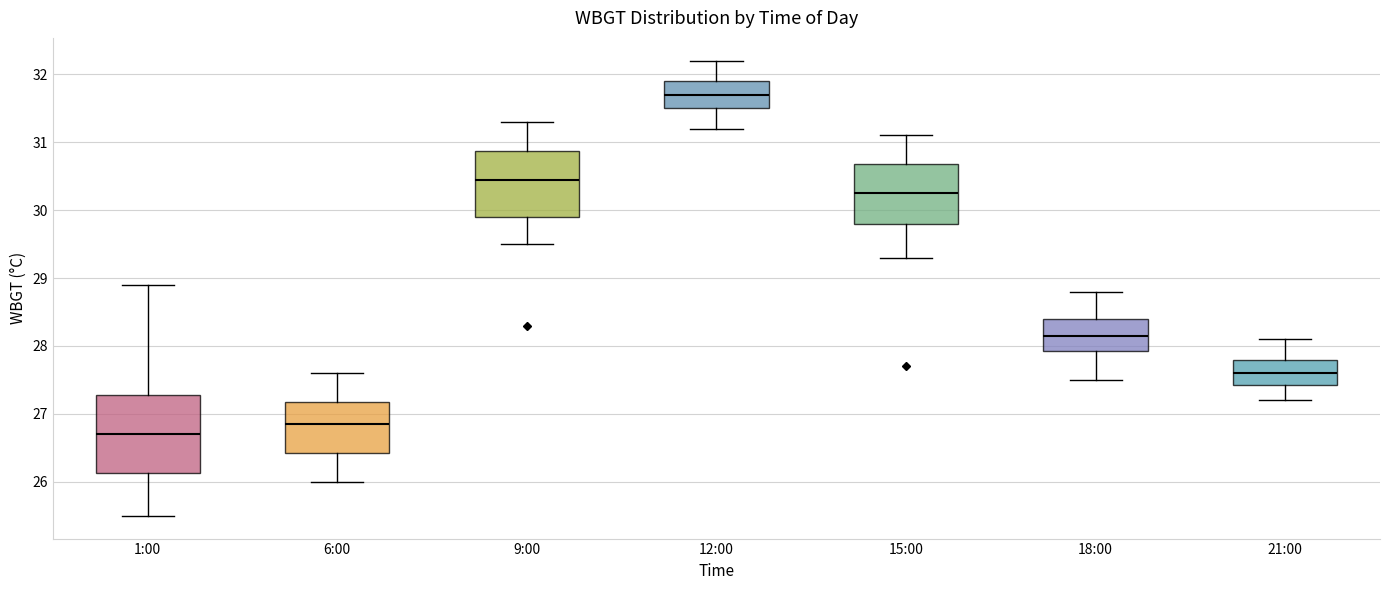

Which box has the highest median line?

12:00